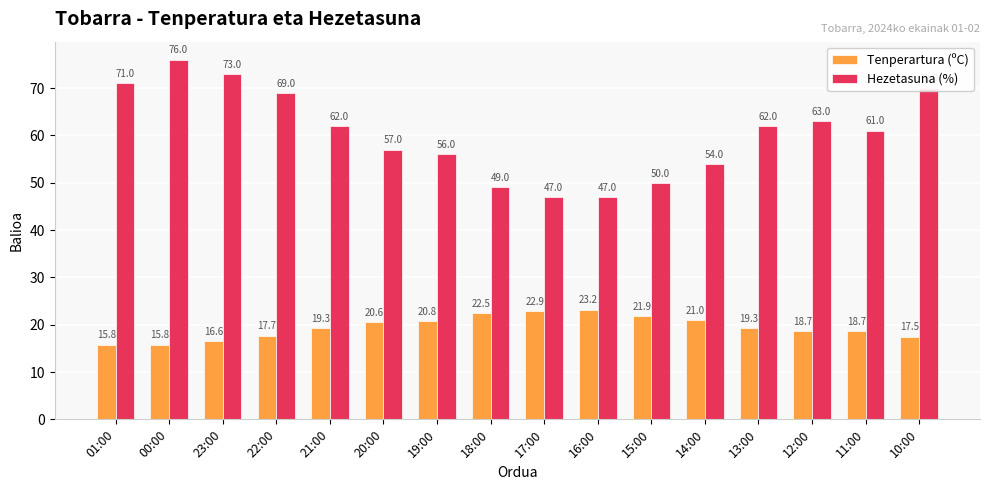

Reading left to right, extract all data points from this chart.

Tenperartura (ºC): 15.8	15.8	16.6	17.7	19.3	20.6	20.8	22.5	22.9	23.2	21.9	21.0	19.3	18.7	18.7	17.5
Hezetasuna (%): 71.0	76.0	73.0	69.0	62.0	57.0	56.0	49.0	47.0	47.0	50.0	54.0	62.0	63.0	61.0	70.0